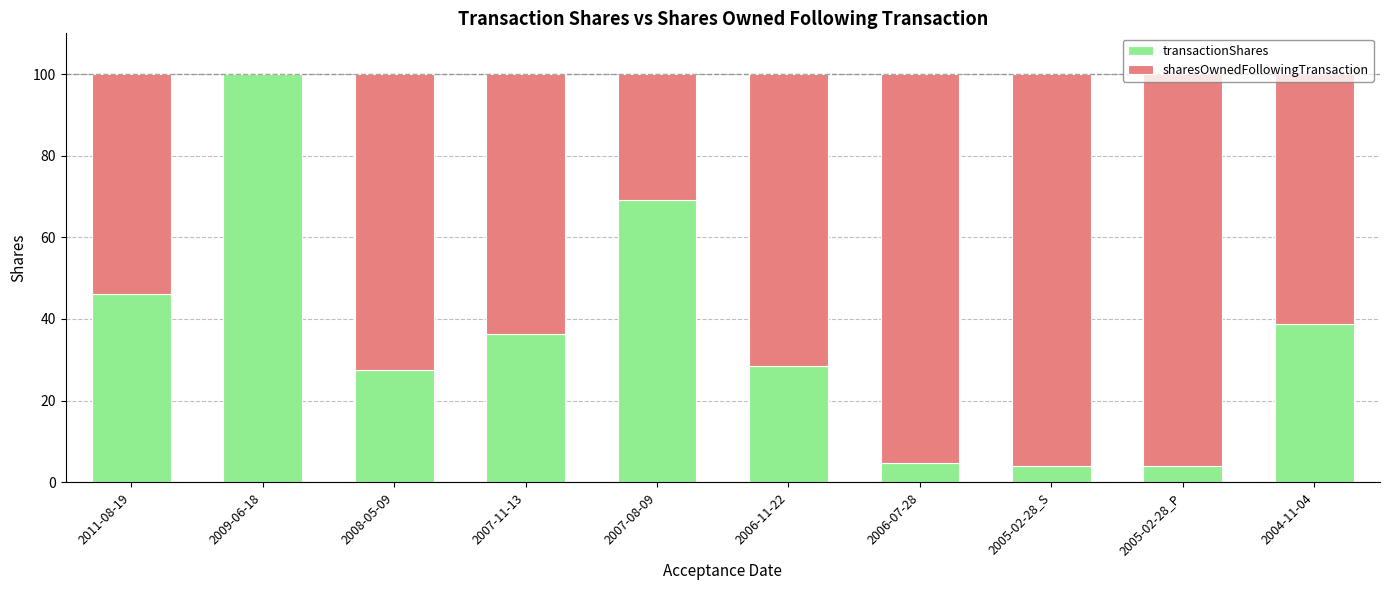

Which category has the highest value in the transactionShares series?

2009-06-18